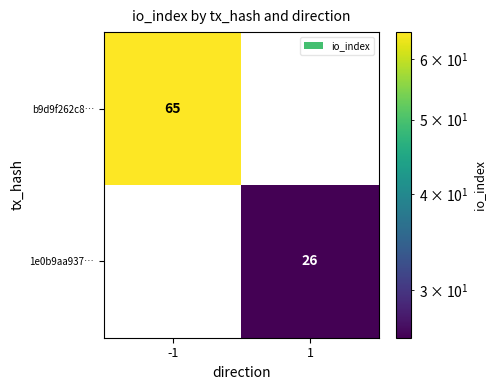

Which label corresponds to the largest value in the chart?

-1